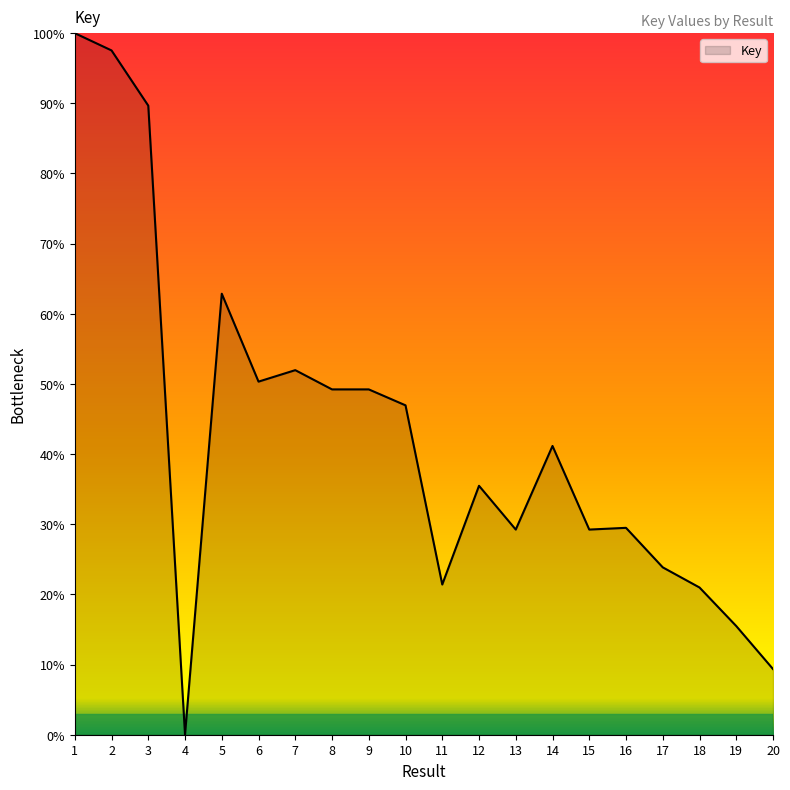

What value does the data have at 3?

89.7